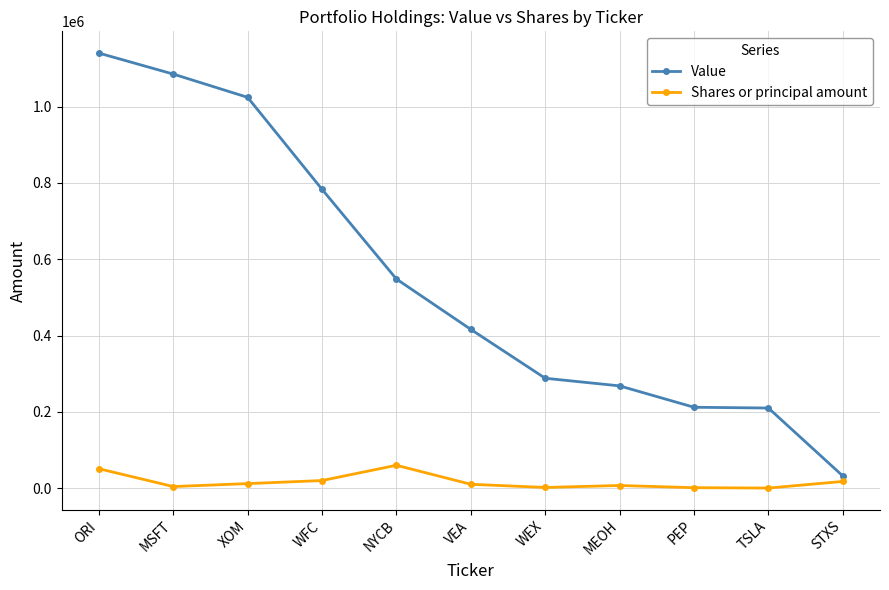

True or false: Shares or principal amount has more than 0 interior local peaks.

True